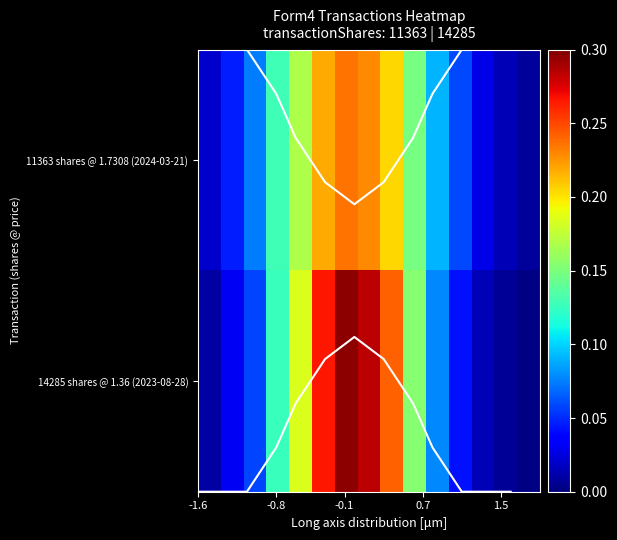

True or false: wk-form4_1693340030.xml has a value of -0.7 at 1.

False